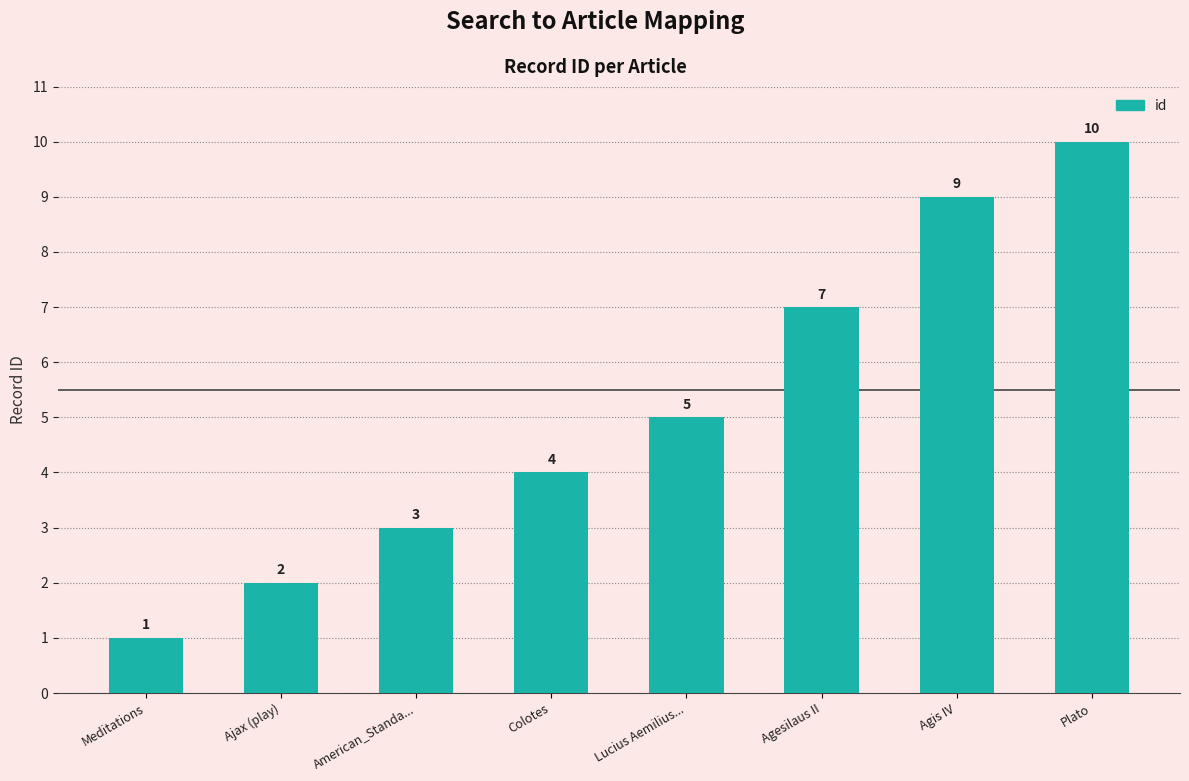

What is the label of the 5th bar from the left?

Lucius Aemilius...